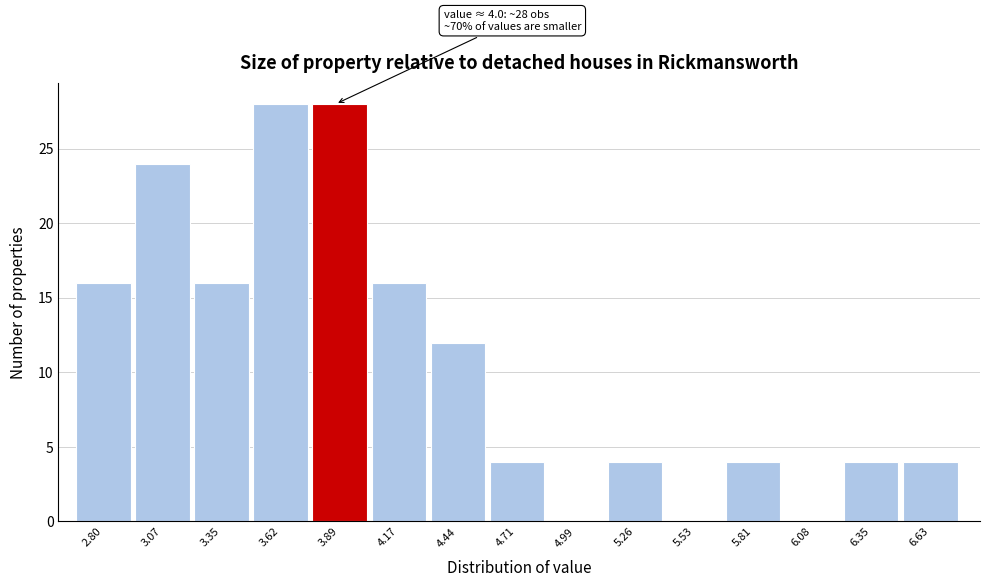

Reading left to right, what are all the values shown in this chart?

2.80=16	3.07=24	3.35=16	3.62=28	3.89=28	4.17=16	4.44=12	4.71=4	4.99=0	5.26=4	5.53=0	5.81=4	6.08=0	6.35=4	6.63=4